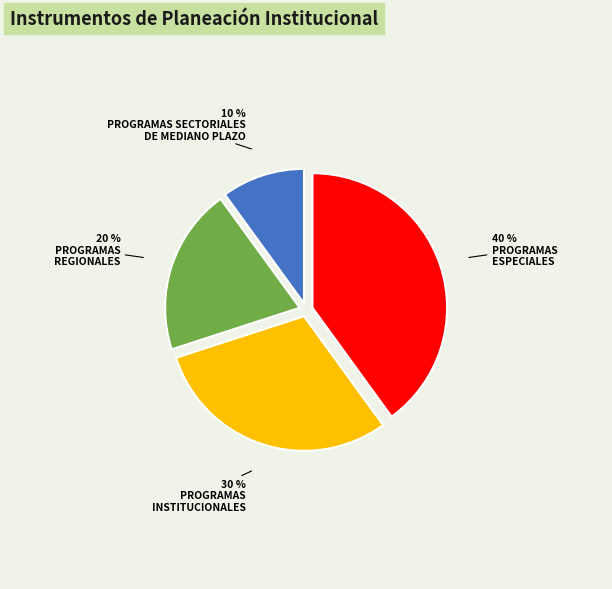

Does any single category account for the majority?

No